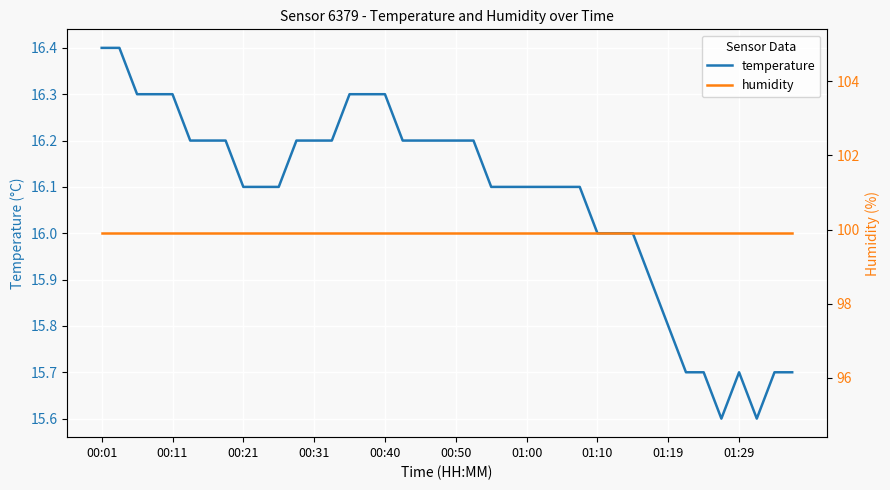

Which series has the largest total across all categories?

humidity